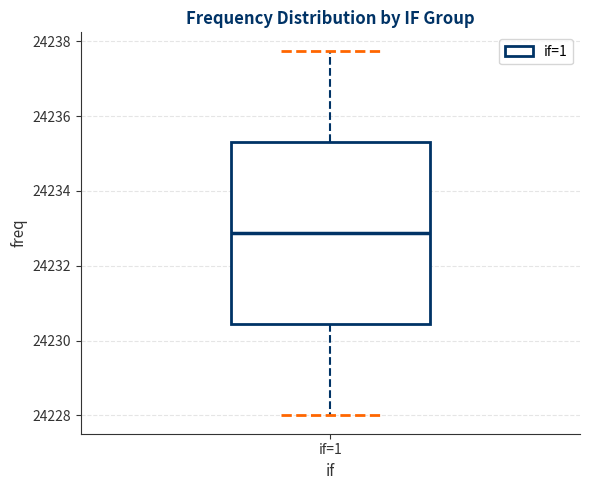

Where does the upper whisker of the box for if=1 end on the y-axis? The values are not printed on the chart, so give them approximately, as read against the axis.

24237.8